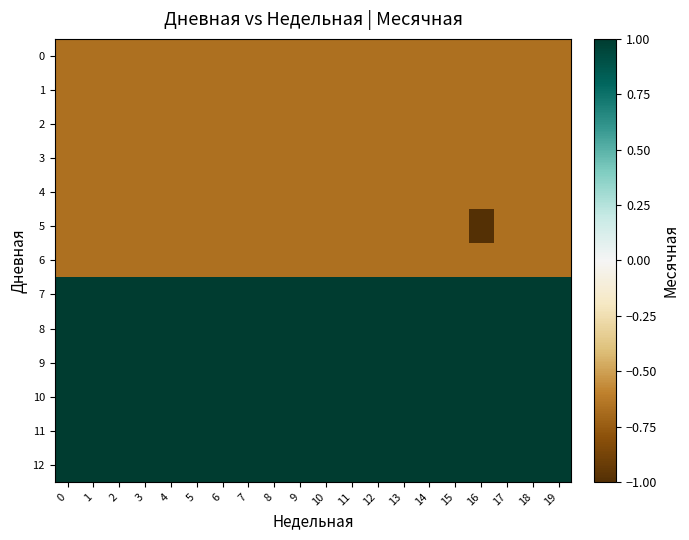

Reading left to right, what are all the values shown in this chart?

0: 0=-0.7	1=-0.7	2=-0.7	3=-0.7	4=-0.7	5=-0.7	6=-0.7	7=-0.7	8=-0.7	9=-0.7	10=-0.7	11=-0.7	12=-0.7	13=-0.7	14=-0.7	15=-0.7	16=-0.7	17=-0.7	18=-0.7	19=-0.7
1: 0=-0.7	1=-0.7	2=-0.7	3=-0.7	4=-0.7	5=-0.7	6=-0.7	7=-0.7	8=-0.7	9=-0.7	10=-0.7	11=-0.7	12=-0.7	13=-0.7	14=-0.7	15=-0.7	16=-0.7	17=-0.7	18=-0.7	19=-0.7
2: 0=-0.7	1=-0.7	2=-0.7	3=-0.7	4=-0.7	5=-0.7	6=-0.7	7=-0.7	8=-0.7	9=-0.7	10=-0.7	11=-0.7	12=-0.7	13=-0.7	14=-0.7	15=-0.7	16=-0.7	17=-0.7	18=-0.7	19=-0.7
3: 0=-0.7	1=-0.7	2=-0.7	3=-0.7	4=-0.7	5=-0.7	6=-0.7	7=-0.7	8=-0.7	9=-0.7	10=-0.7	11=-0.7	12=-0.7	13=-0.7	14=-0.7	15=-0.7	16=-0.7	17=-0.7	18=-0.7	19=-0.7
4: 0=-0.7	1=-0.7	2=-0.7	3=-0.7	4=-0.7	5=-0.7	6=-0.7	7=-0.7	8=-0.7	9=-0.7	10=-0.7	11=-0.7	12=-0.7	13=-0.7	14=-0.7	15=-0.7	16=-0.7	17=-0.7	18=-0.7	19=-0.7
5: 0=-0.7	1=-0.7	2=-0.7	3=-0.7	4=-0.7	5=-0.7	6=-0.7	7=-0.7	8=-0.7	9=-0.7	10=-0.7	11=-0.7	12=-0.7	13=-0.7	14=-0.7	15=-0.7	16=-1.0	17=-0.7	18=-0.7	19=-0.7
6: 0=-0.7	1=-0.7	2=-0.7	3=-0.7	4=-0.7	5=-0.7	6=-0.7	7=-0.7	8=-0.7	9=-0.7	10=-0.7	11=-0.7	12=-0.7	13=-0.7	14=-0.7	15=-0.7	16=-0.7	17=-0.7	18=-0.7	19=-0.7
7: 0=1.0	1=1.0	2=1.0	3=1.0	4=1.0	5=1.0	6=1.0	7=1.0	8=1.0	9=1.0	10=1.0	11=1.0	12=1.0	13=1.0	14=1.0	15=1.0	16=1.0	17=1.0	18=1.0	19=1.0
8: 0=1.0	1=1.0	2=1.0	3=1.0	4=1.0	5=1.0	6=1.0	7=1.0	8=1.0	9=1.0	10=1.0	11=1.0	12=1.0	13=1.0	14=1.0	15=1.0	16=1.0	17=1.0	18=1.0	19=1.0
9: 0=1.0	1=1.0	2=1.0	3=1.0	4=1.0	5=1.0	6=1.0	7=1.0	8=1.0	9=1.0	10=1.0	11=1.0	12=1.0	13=1.0	14=1.0	15=1.0	16=1.0	17=1.0	18=1.0	19=1.0
10: 0=1.0	1=1.0	2=1.0	3=1.0	4=1.0	5=1.0	6=1.0	7=1.0	8=1.0	9=1.0	10=1.0	11=1.0	12=1.0	13=1.0	14=1.0	15=1.0	16=1.0	17=1.0	18=1.0	19=1.0
11: 0=1.0	1=1.0	2=1.0	3=1.0	4=1.0	5=1.0	6=1.0	7=1.0	8=1.0	9=1.0	10=1.0	11=1.0	12=1.0	13=1.0	14=1.0	15=1.0	16=1.0	17=1.0	18=1.0	19=1.0
12: 0=1.0	1=1.0	2=1.0	3=1.0	4=1.0	5=1.0	6=1.0	7=1.0	8=1.0	9=1.0	10=1.0	11=1.0	12=1.0	13=1.0	14=1.0	15=1.0	16=1.0	17=1.0	18=1.0	19=1.0